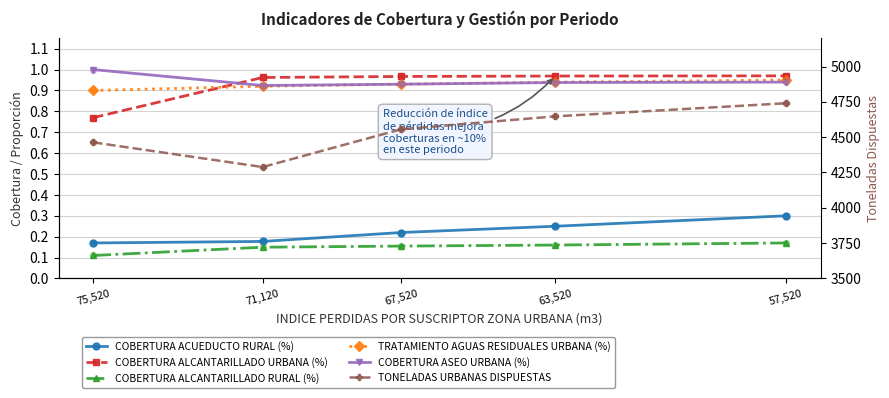

What is the total value across all series at 67,520?

4559.2